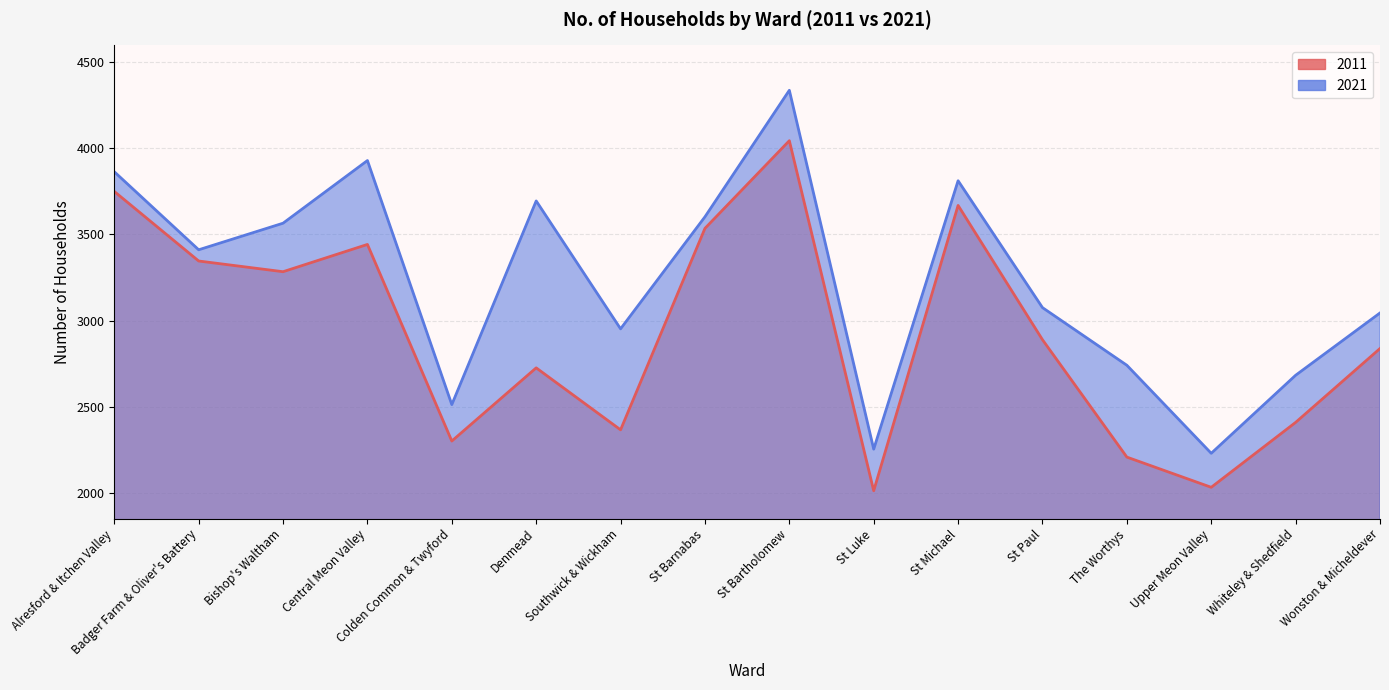

True or false: 2011 has a value of 4675 at St Paul.

False